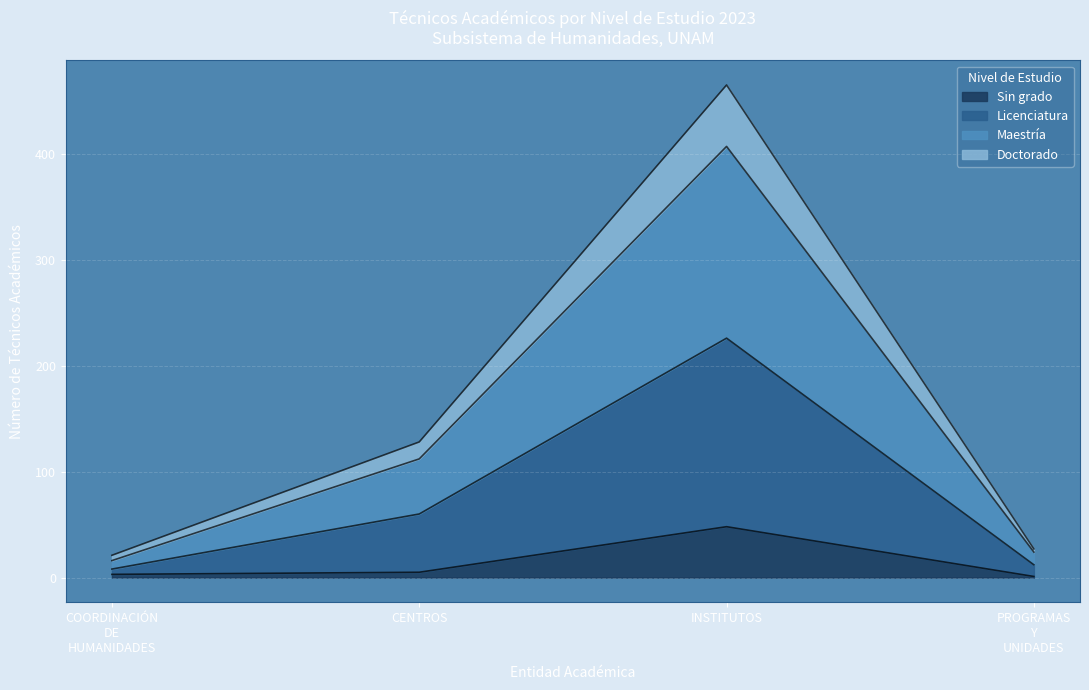

Read the Sin grado value at INSTITUTOS.

48